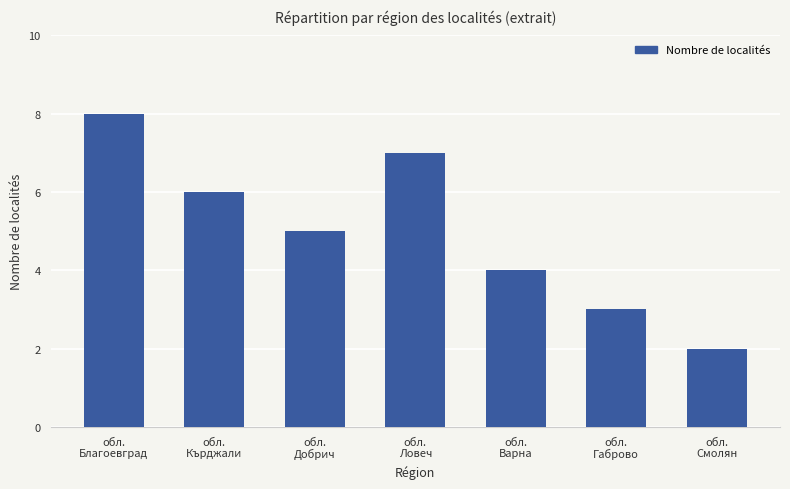

What is the sum of the values at обл.
Смолян and обл.
Варна?

6